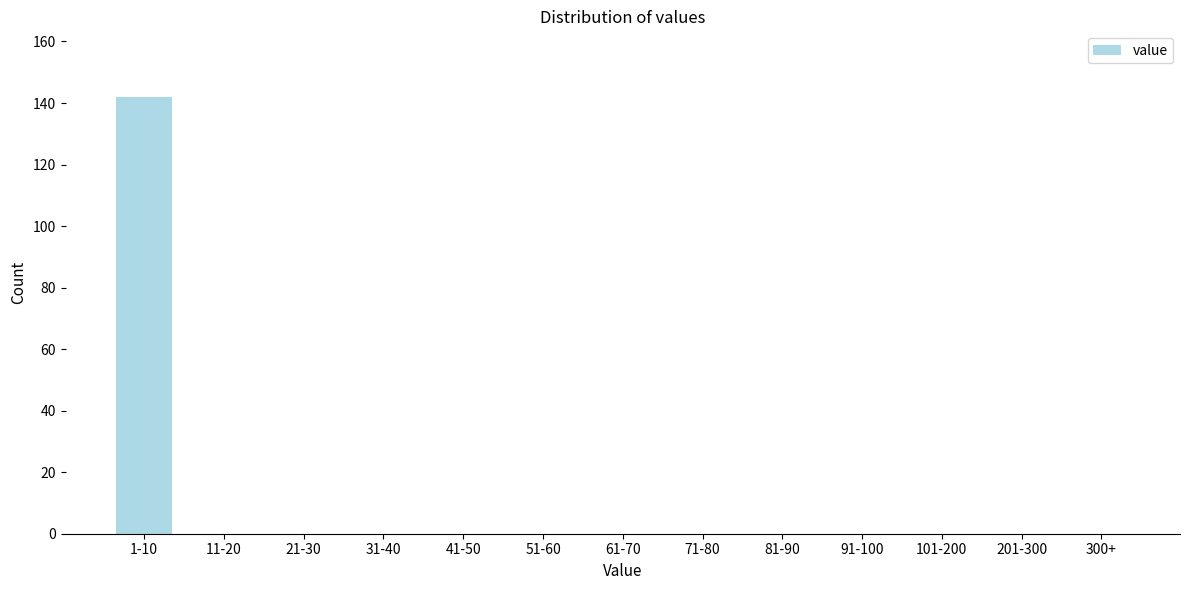

Reading right to left, list all the values displayed in this chart.

300+=0	201-300=0	101-200=0	91-100=0	81-90=0	71-80=0	61-70=0	51-60=0	41-50=0	31-40=0	21-30=0	11-20=0	1-10=142